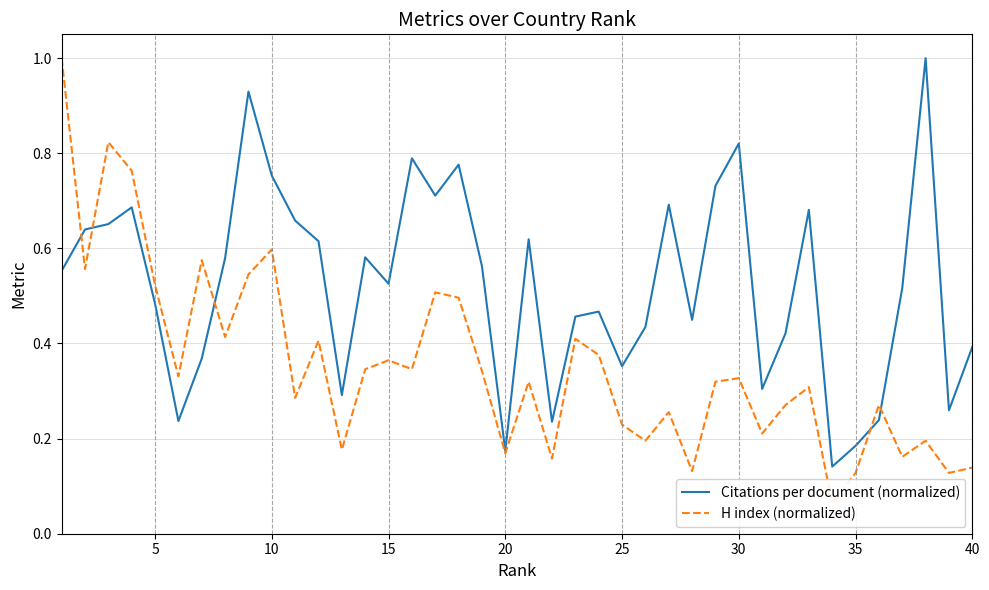

What is the difference between the highest and lowest values at 5?

0.1